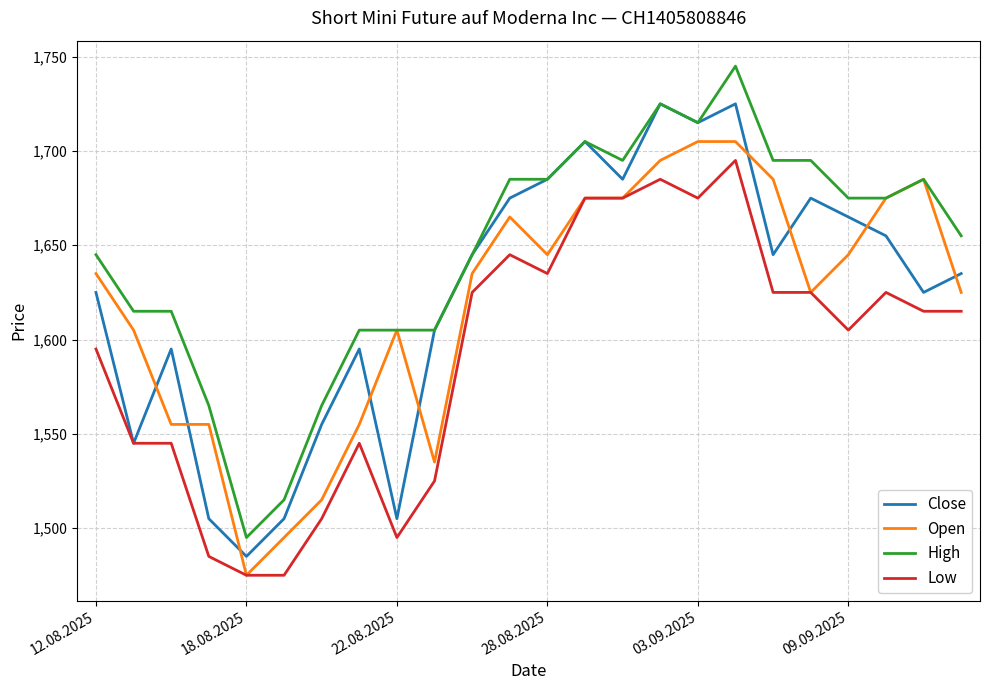

Which series has the largest total across all categories?

High